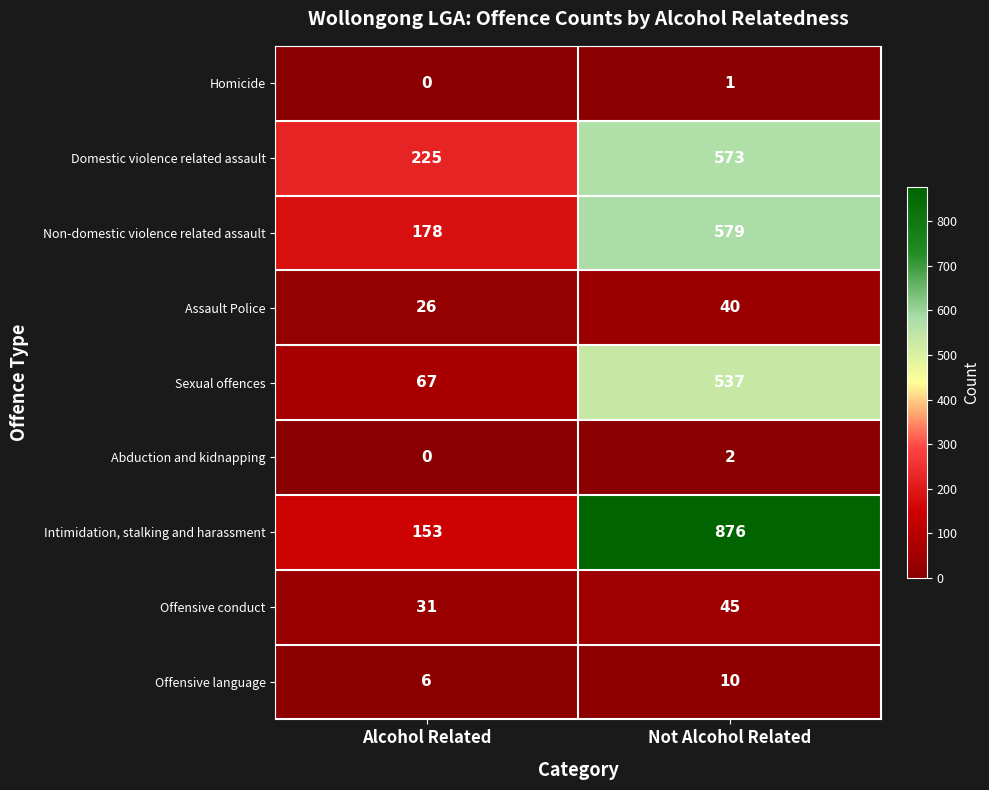

Reading right to left, transcribe all the data shown in this chart.

Homicide: 1	0
Domestic violence related assault: 573	225
Non-domestic violence related assault: 579	178
Assault Police: 40	26
Sexual offences: 537	67
Abduction and kidnapping: 2	0
Intimidation, stalking and harassment: 876	153
Offensive conduct: 45	31
Offensive language: 10	6